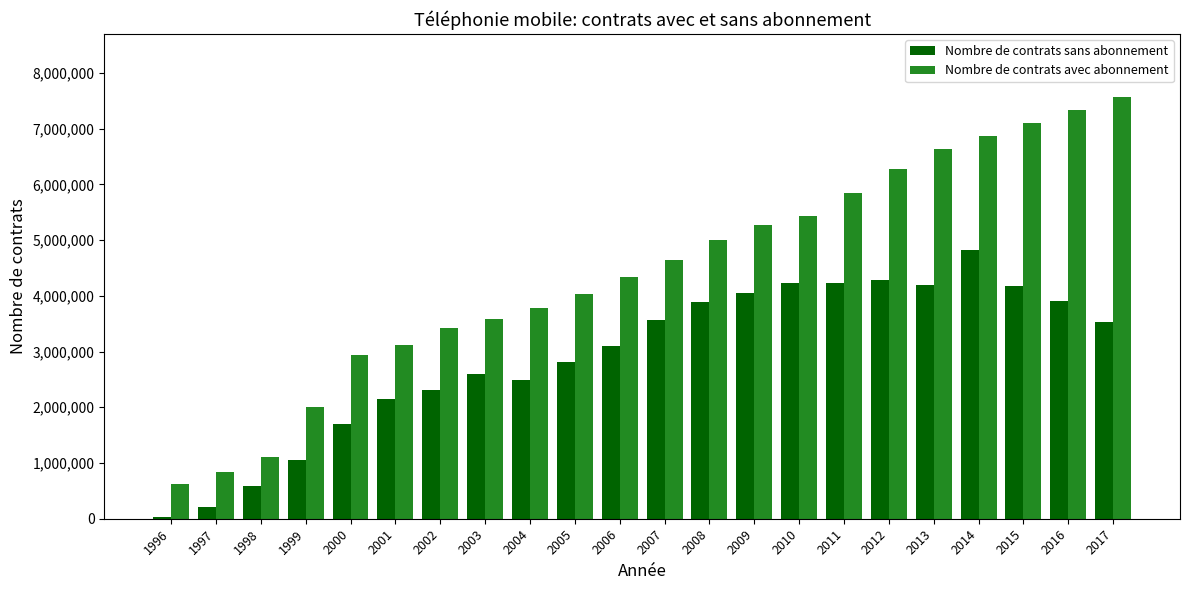

Are the bars horizontal?

No